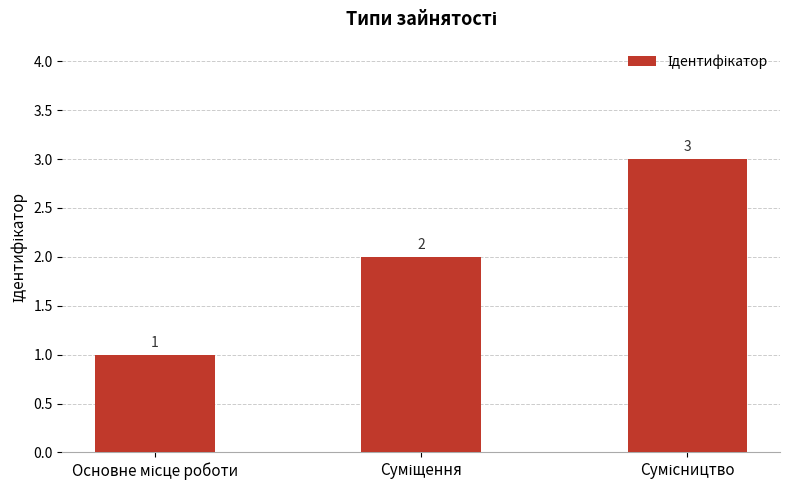

What is the value of the 3rd bar from the left?

3